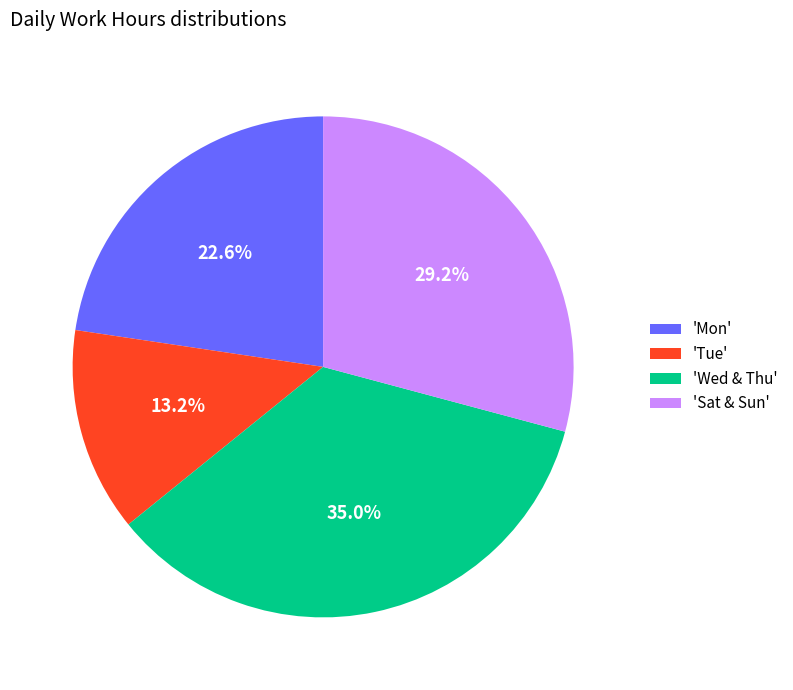

Which slice is the smallest?

'Tue'